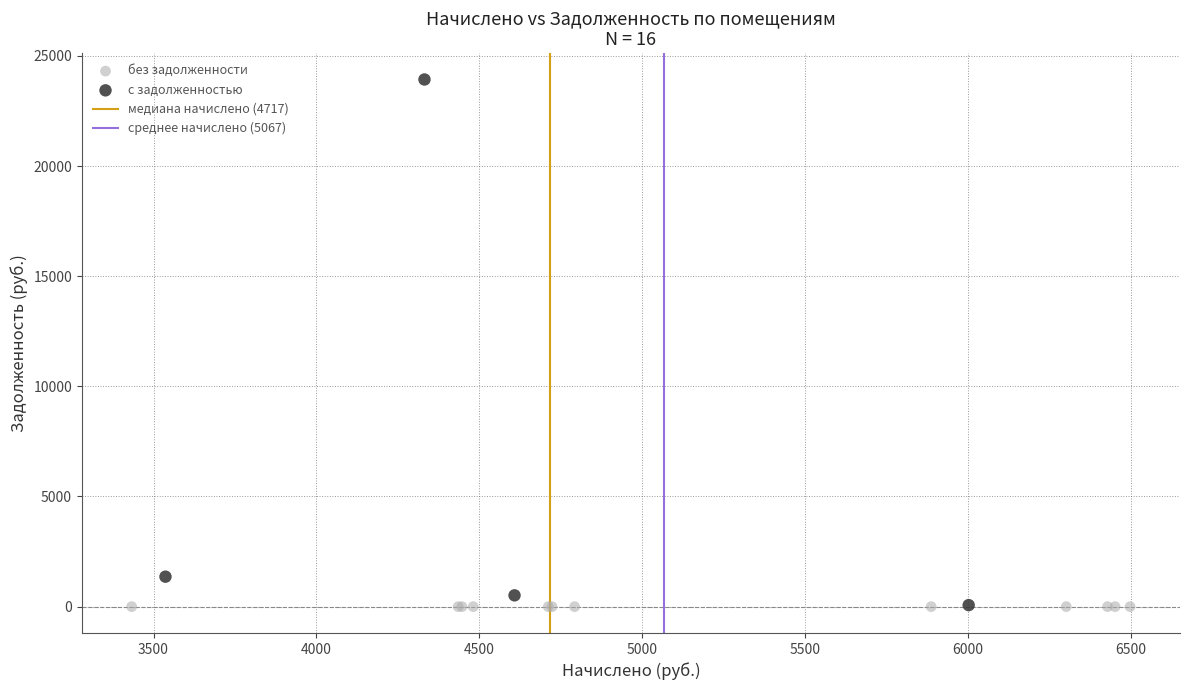

Which series reaches the maximum Y coordinate?

с задолженностью